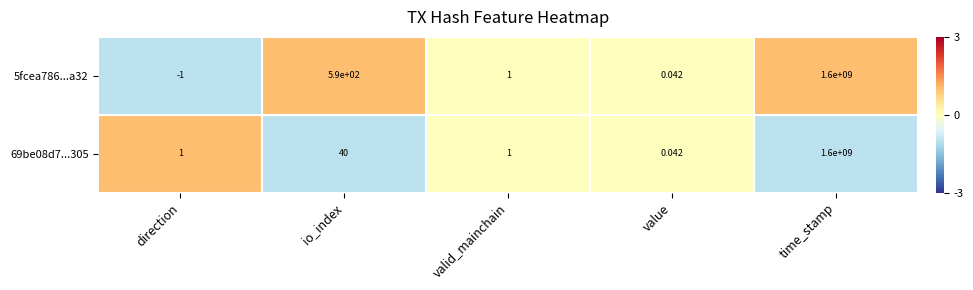

Which series has the widest spread of values?

5fcea786...a32